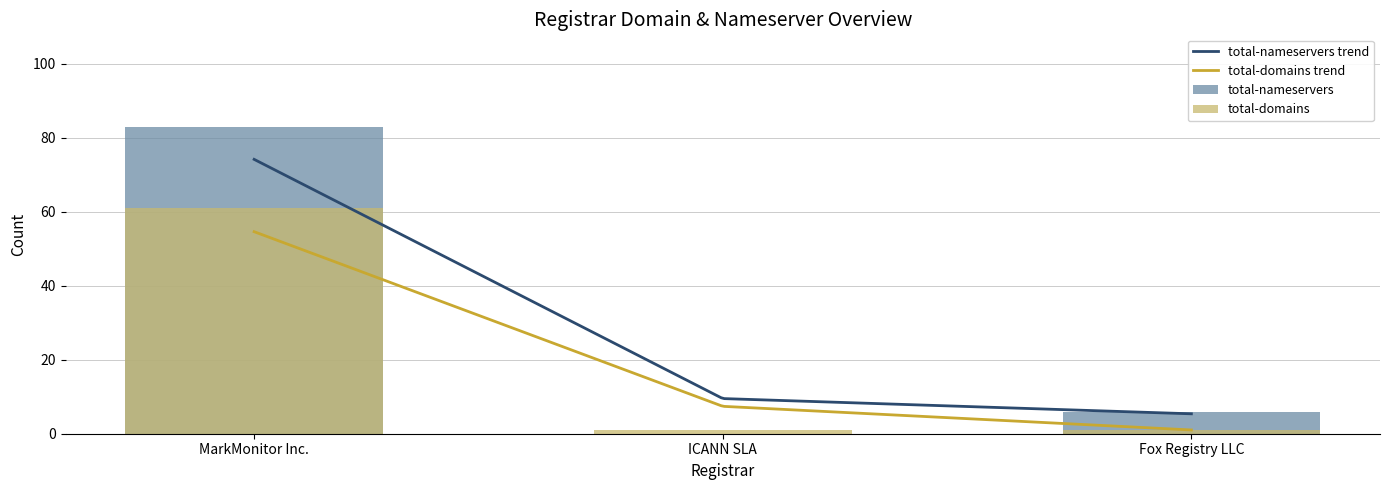

Which series has the largest total across all categories?

total-nameservers